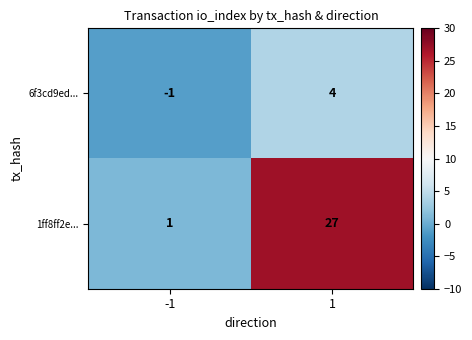

Rank the series at -1 from highest to lowest value.

1ff8ff2e..., 6f3cd9ed...